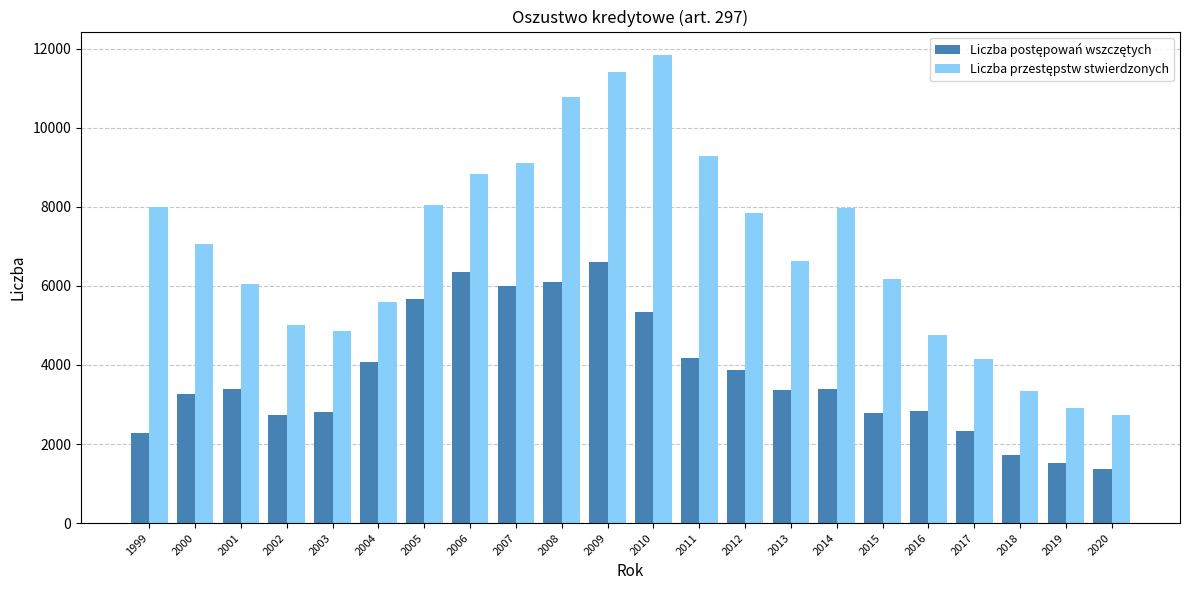

What is the minimum value shown in the chart?

1366